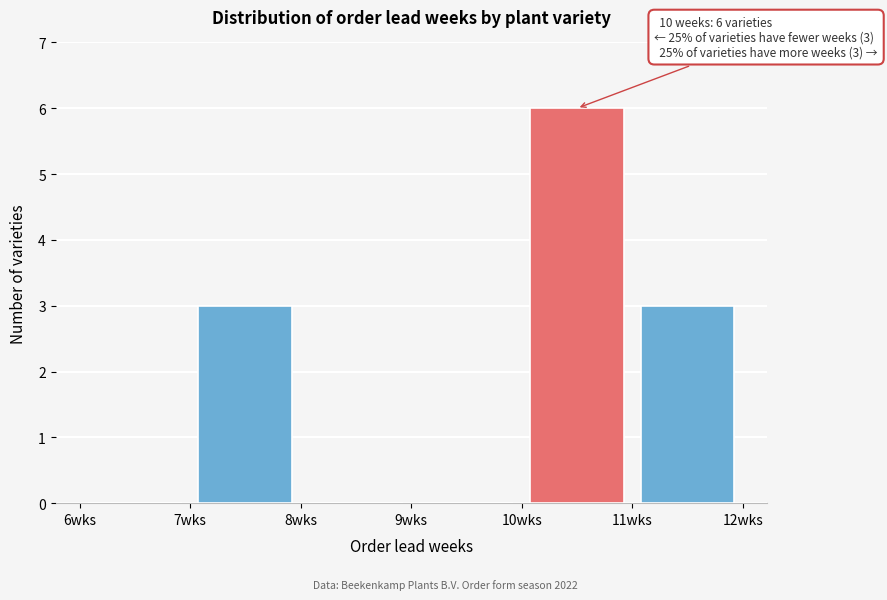

Over which range of the x-axis is the bar tallest?

10 to 11